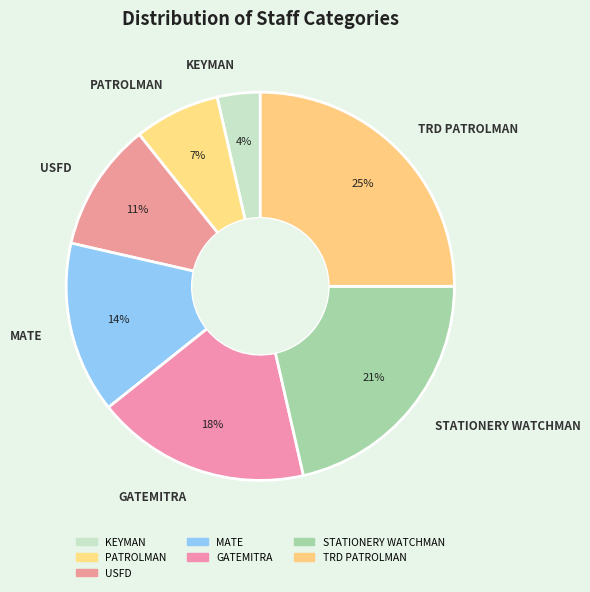

Does MATE represent more than half of the total?

No